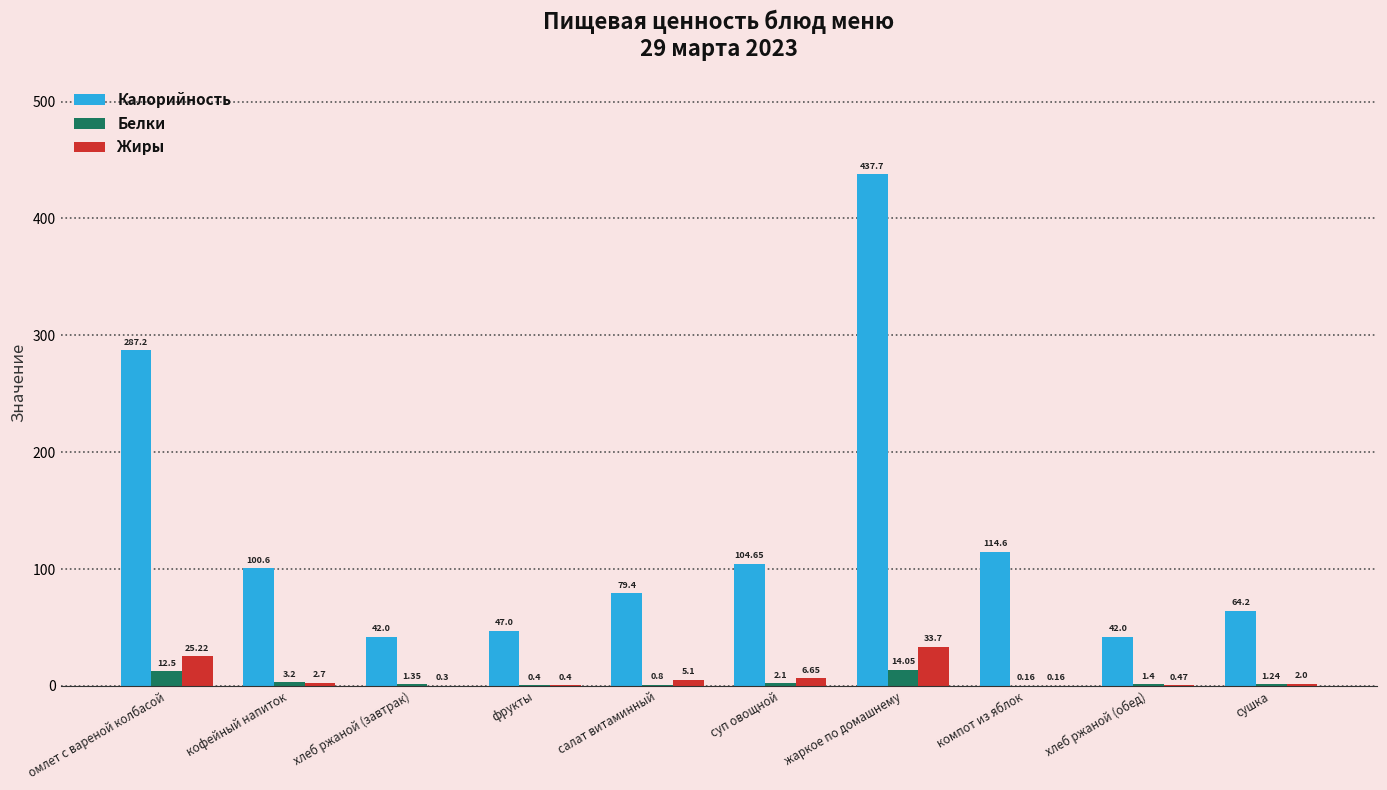

Which series changed the most between фрукты and салат витаминный?

Калорийность